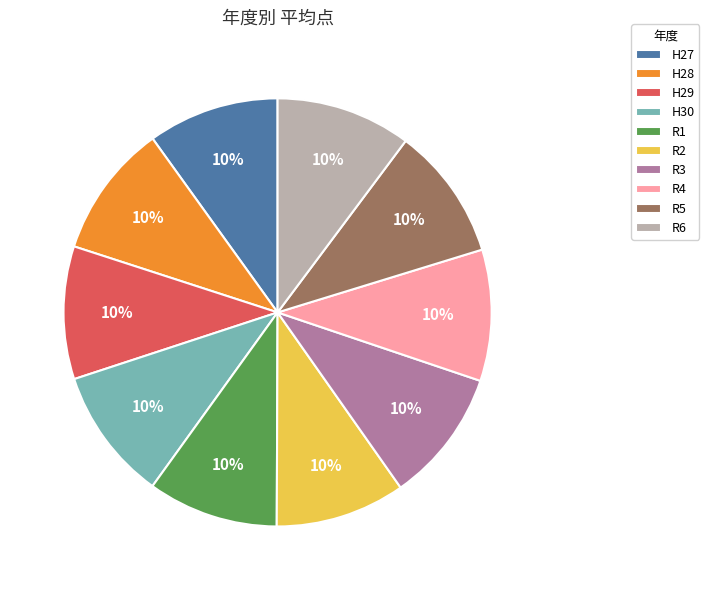

Approximately how many times larger is the value at R1 compared to R3?

1.0